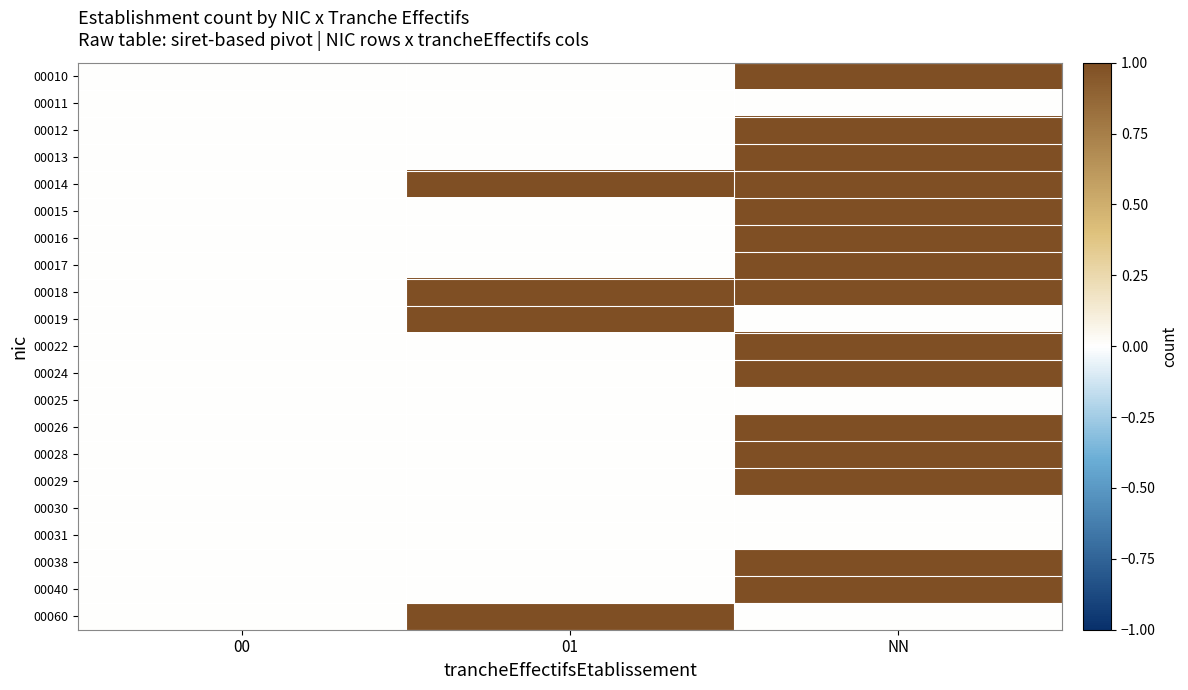

Reading right to left, list all the values displayed in this chart.

00010: NN=1	01=0	00=0
00011: NN=0	01=0	00=0
00012: NN=1	01=0	00=0
00013: NN=1	01=0	00=0
00014: NN=1	01=1	00=0
00015: NN=1	01=0	00=0
00016: NN=1	01=0	00=0
00017: NN=1	01=0	00=0
00018: NN=1	01=1	00=0
00019: NN=0	01=1	00=0
00022: NN=1	01=0	00=0
00024: NN=1	01=0	00=0
00025: NN=0	01=0	00=0
00026: NN=1	01=0	00=0
00028: NN=1	01=0	00=0
00029: NN=1	01=0	00=0
00030: NN=0	01=0	00=0
00031: NN=0	01=0	00=0
00038: NN=1	01=0	00=0
00040: NN=1	01=0	00=0
00060: NN=0	01=1	00=0